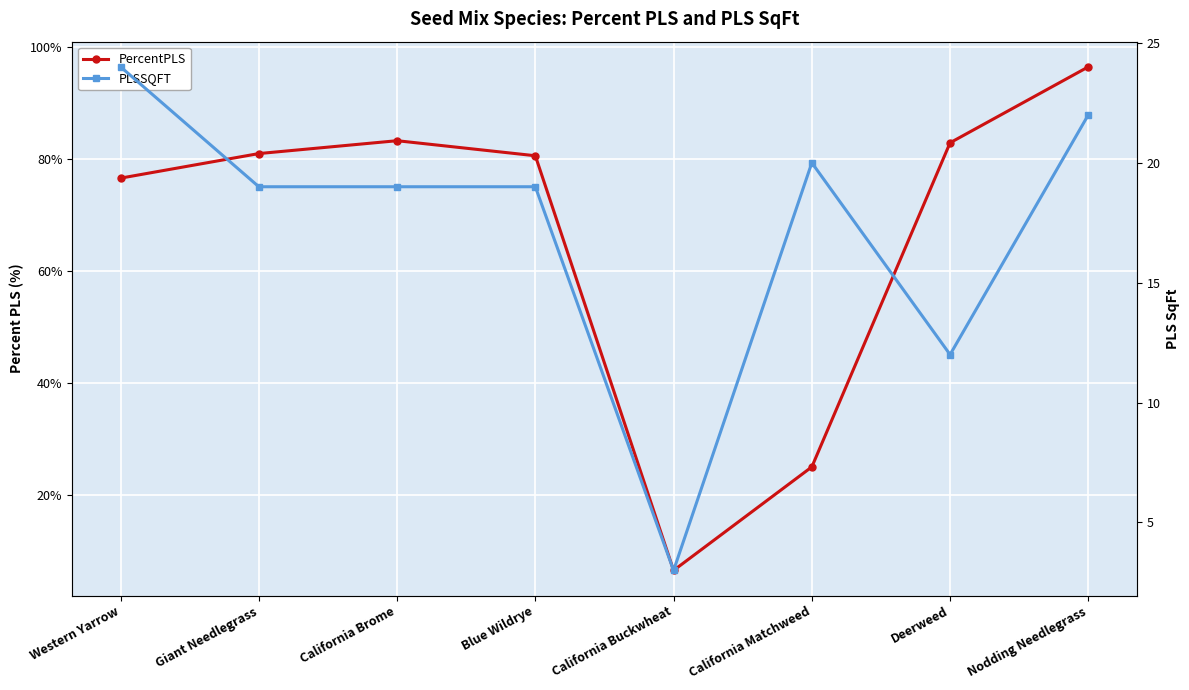

What is the maximum value for PLSSQFT?

24.0